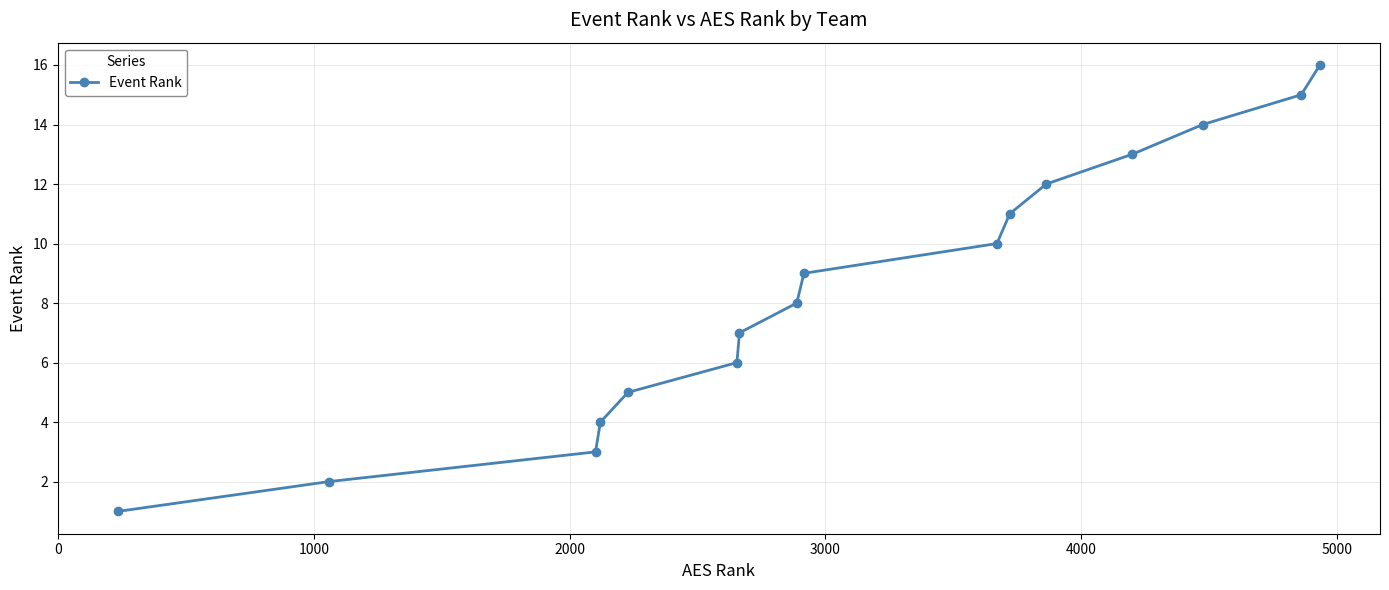

What is the greatest value displayed?

16